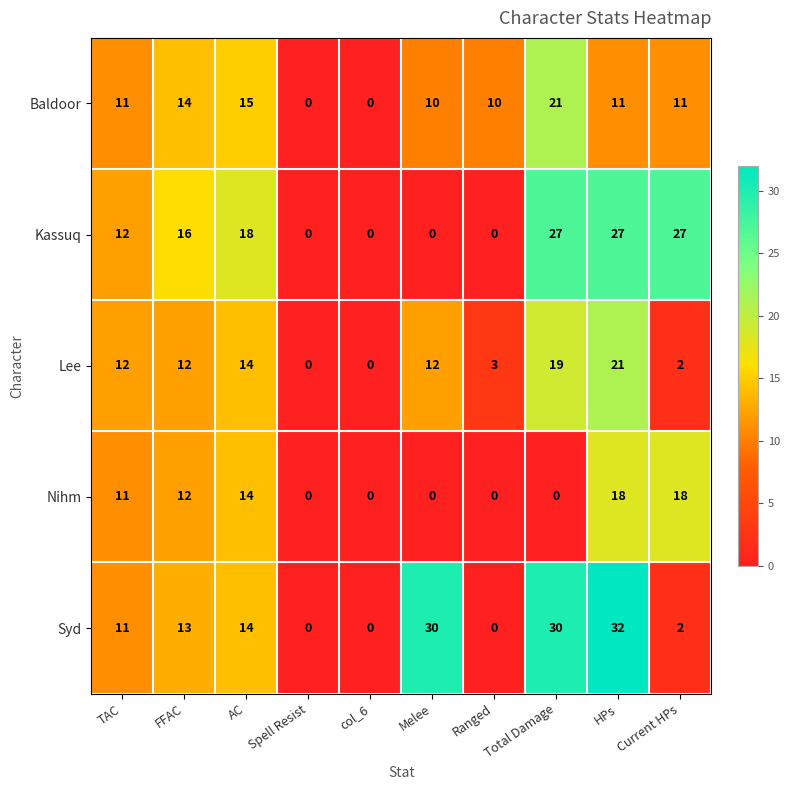

At which label is Kassuq closest to 13?

TAC